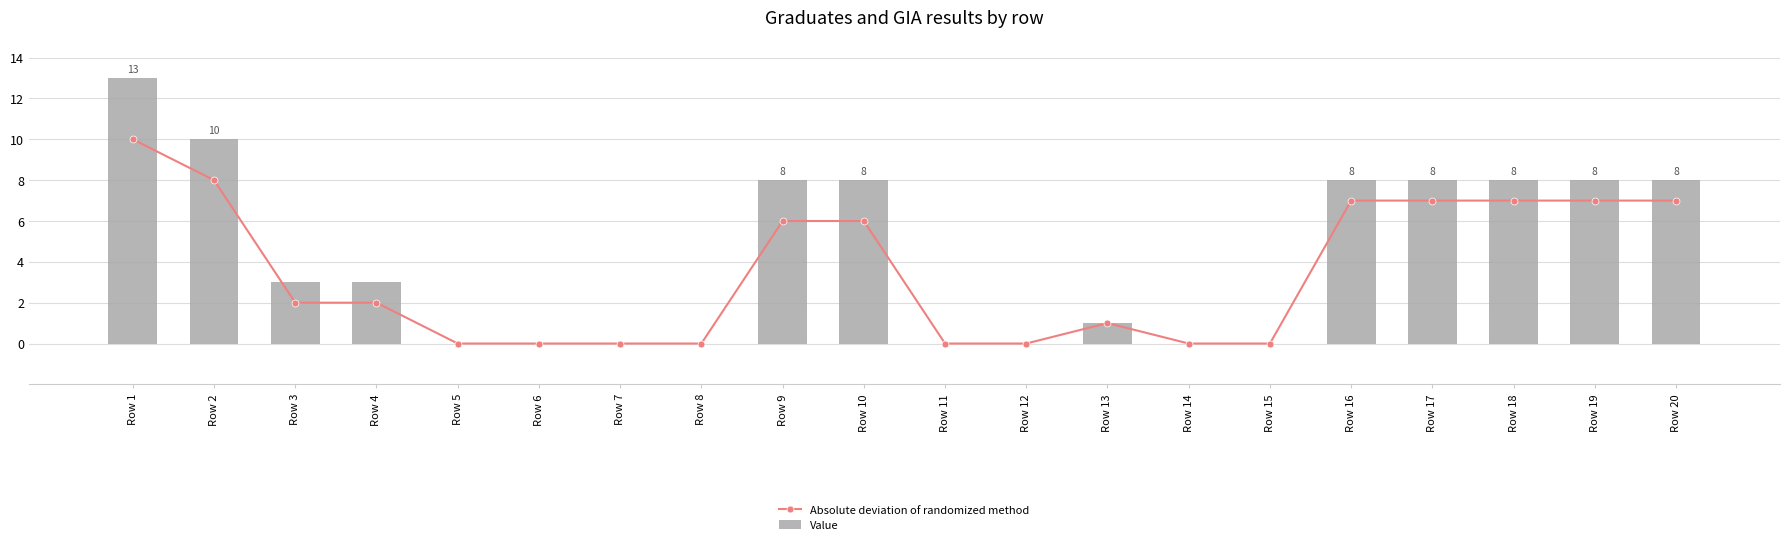

Reading left to right, extract all data points from this chart.

Absolute deviation of randomized method: 10	8	2	2	0	0	0	0	6	6	0	0	1	0	0	7	7	7	7	7
Value: 13	10	3	3	0	0	0	0	8	8	0	0	1	0	0	8	8	8	8	8